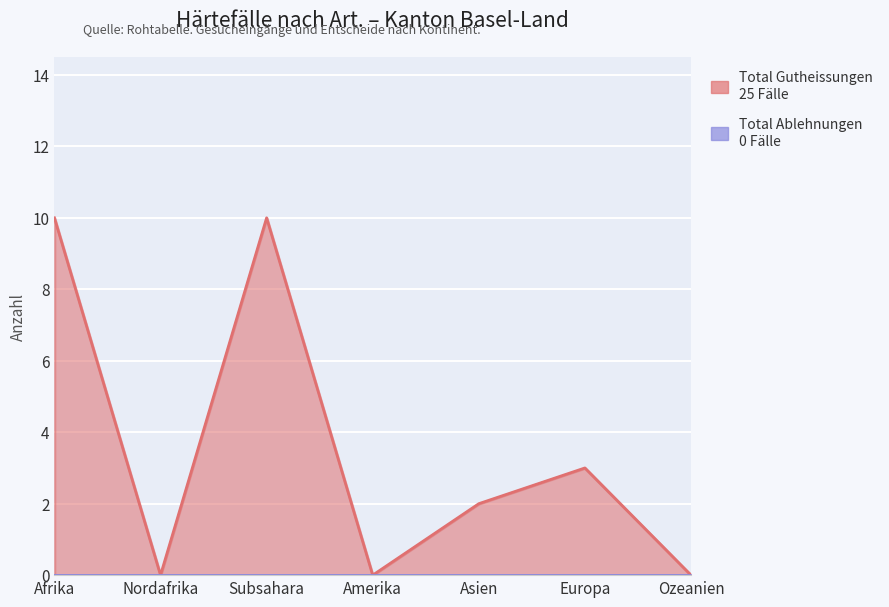

How many data points are less than 2?

3